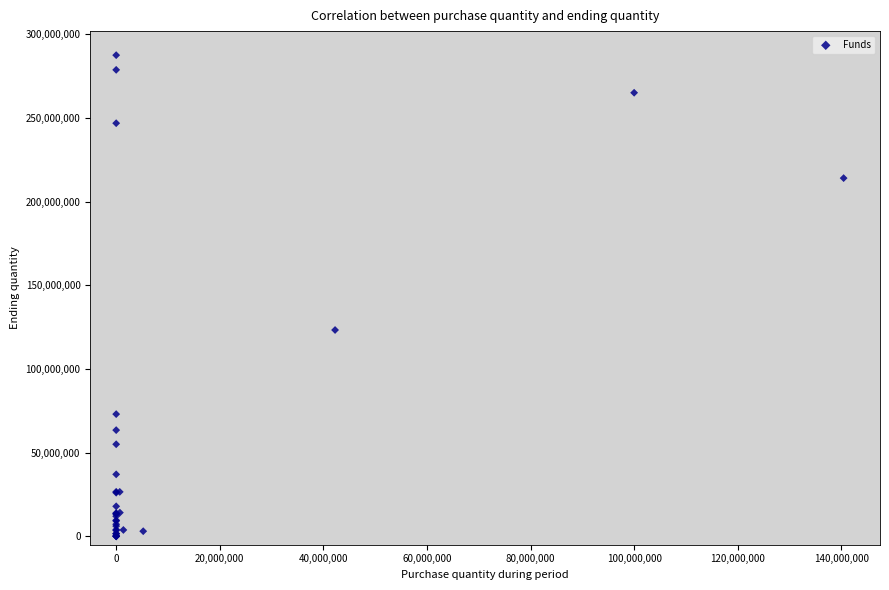

What Y value in the scatter plot is closest to 143723775?

123260870